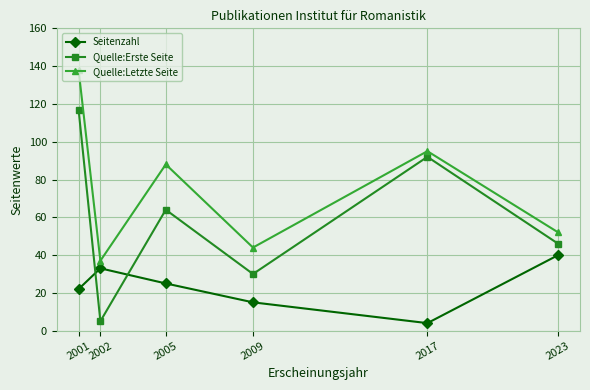

At which category does the chart reach its peak across all series?

2001